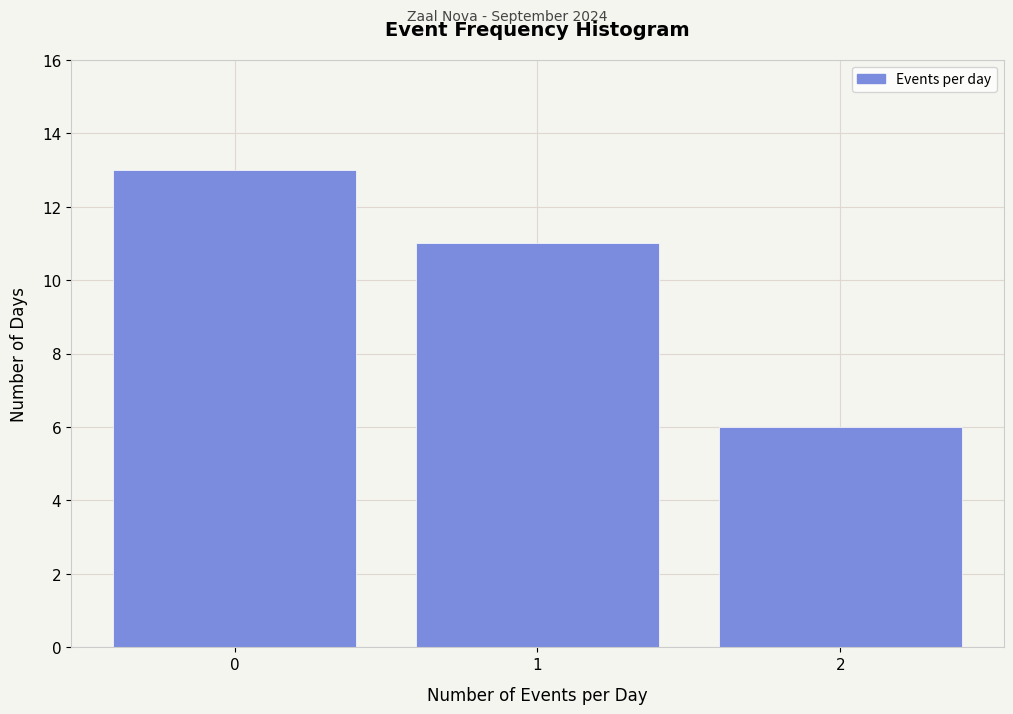

Reading left to right, list all the values displayed in this chart.

0=13	1=11	2=6